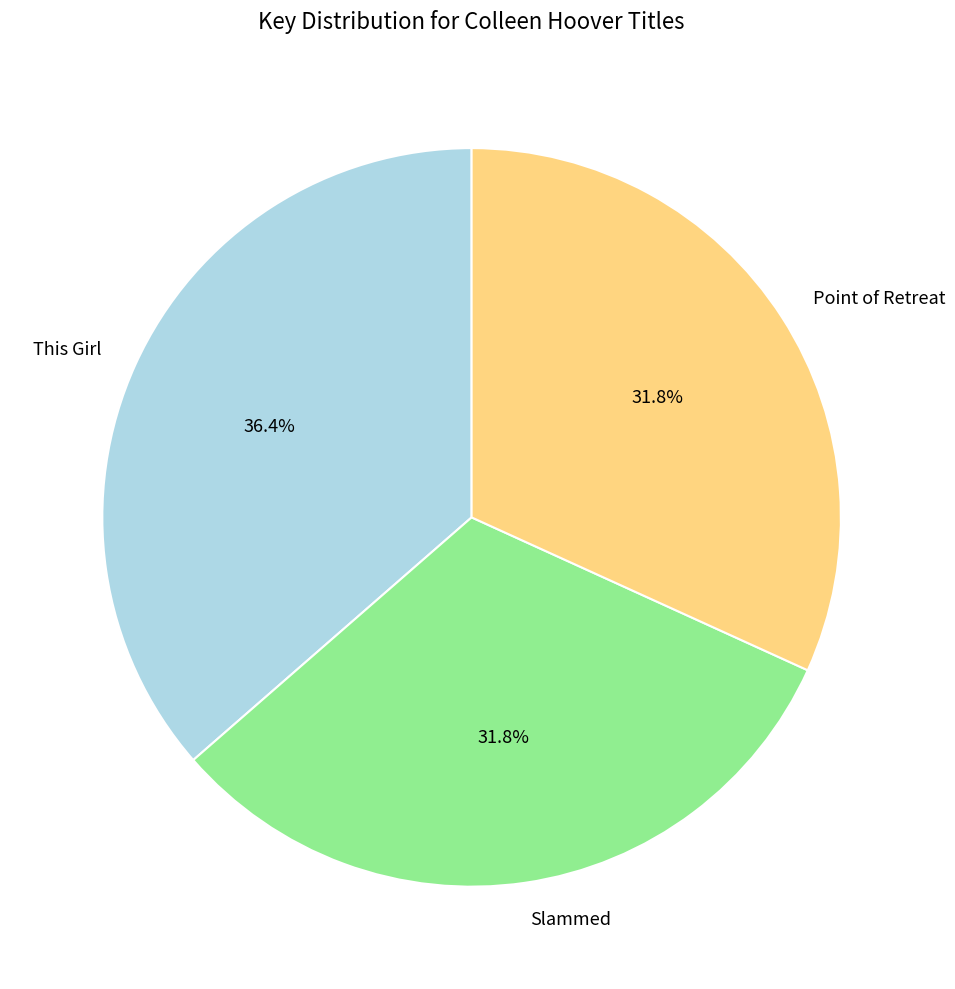

To the nearest percent, what portion does This Girl represent?

36%